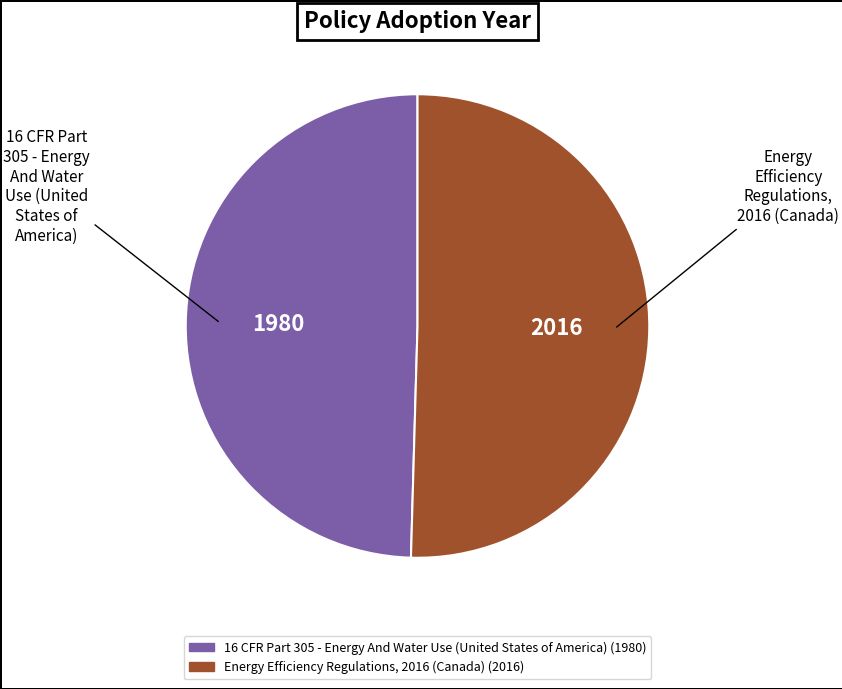

Between 16 CFR Part 305 - Energy And Water Use (United States of America) and Energy Efficiency Regulations, 2016 (Canada), which is larger?

Energy Efficiency Regulations, 2016 (Canada)